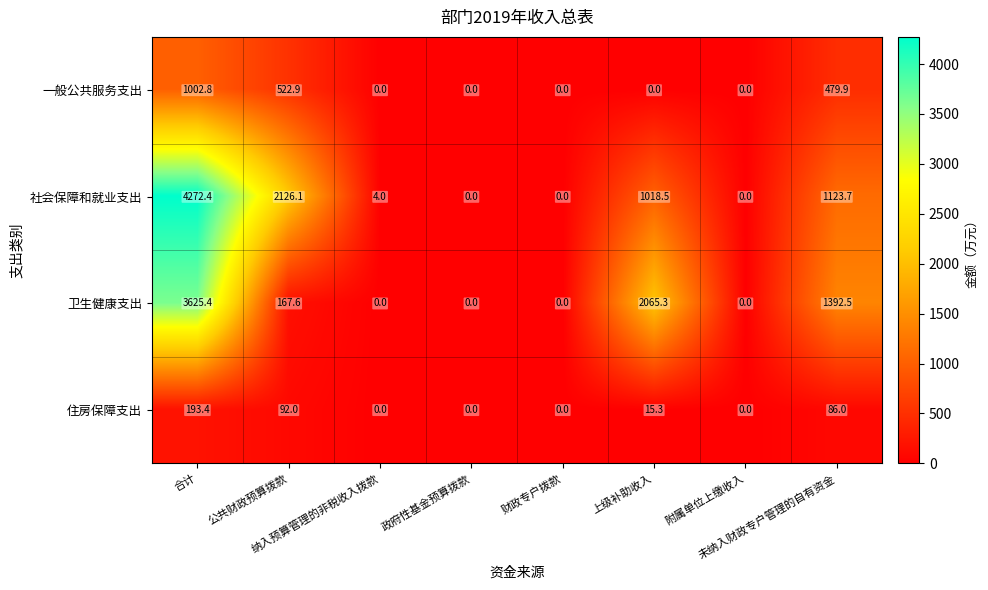

How many data points in 一般公共服务支出 are above 0?

3